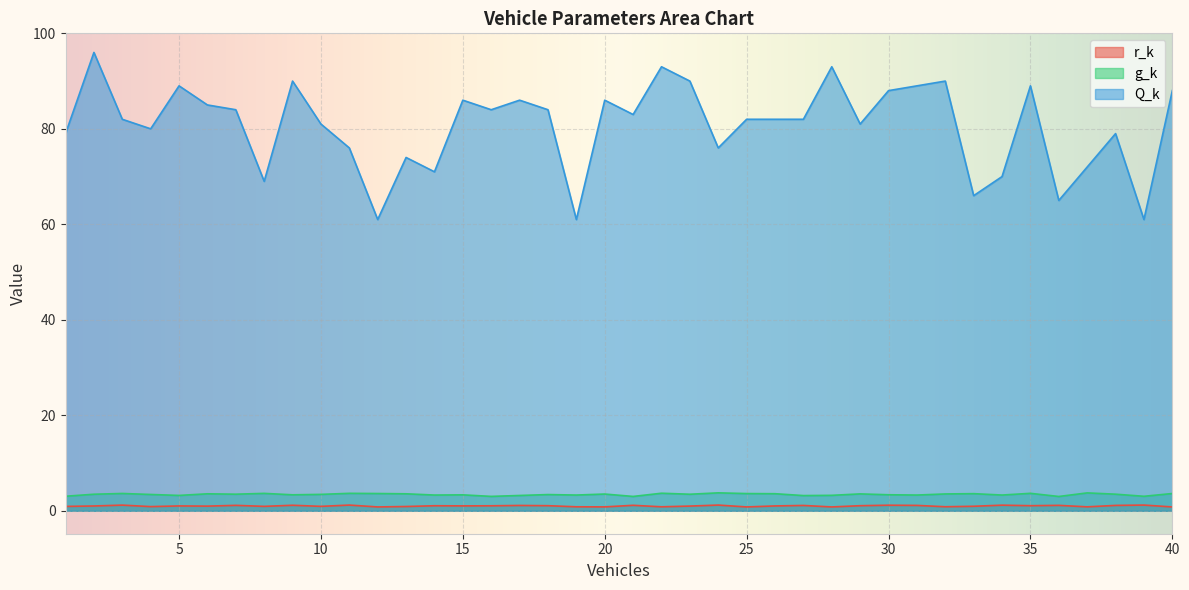

Rank the categories by Q_k value from lowest to highest.

12, 19, 39, 36, 33, 8, 34, 14, 37, 13, 11, 24, 1, 38, 4, 10, 29, 3, 25, 26, 27, 21, 7, 16, 18, 6, 15, 17, 20, 30, 40, 5, 31, 35, 9, 23, 32, 22, 28, 2